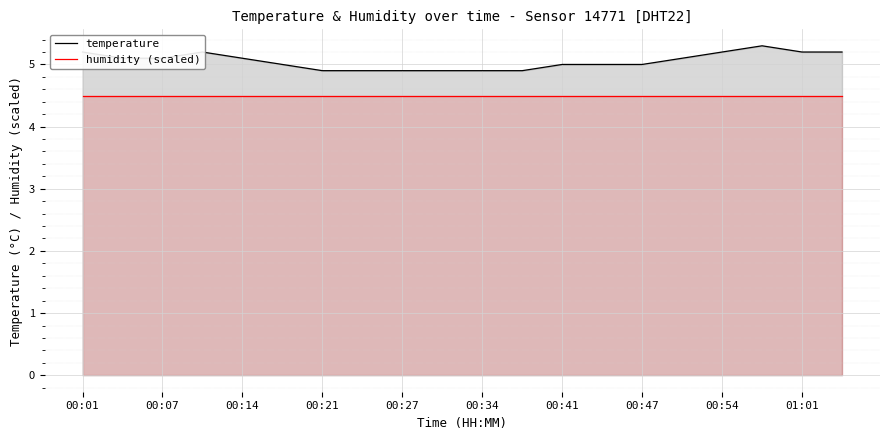

What is the total value across all series at 00:41?

9.5